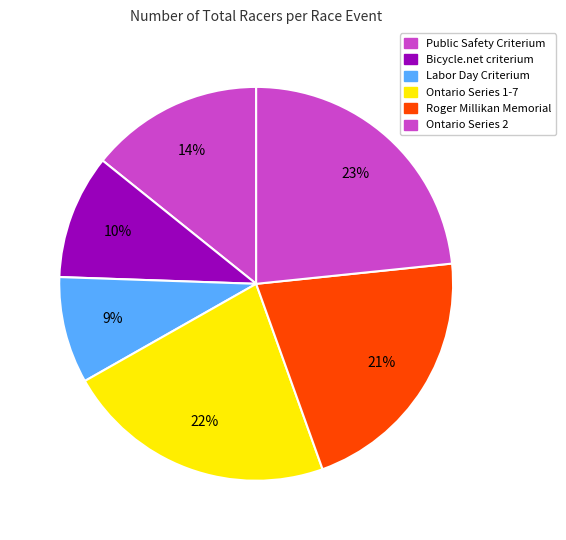

What is the largest slice in the pie chart?

Ontario Series 2